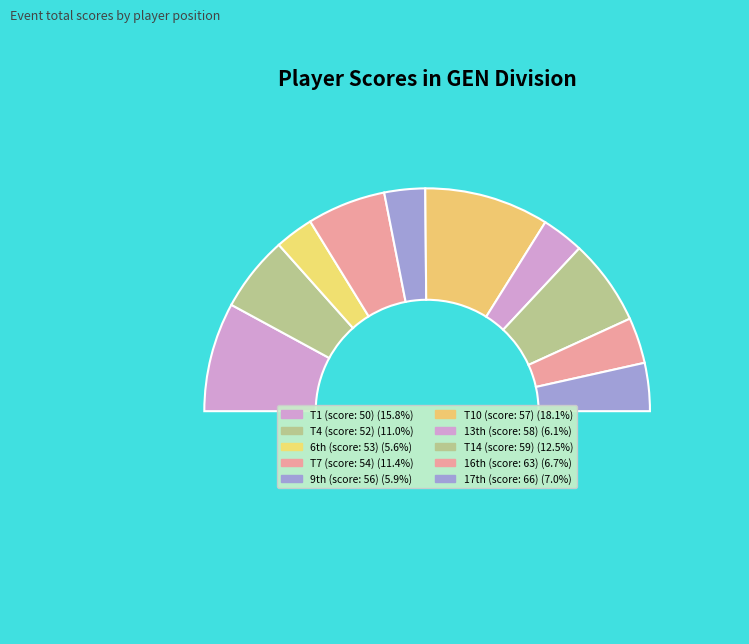

How many slices are in this pie chart?

11